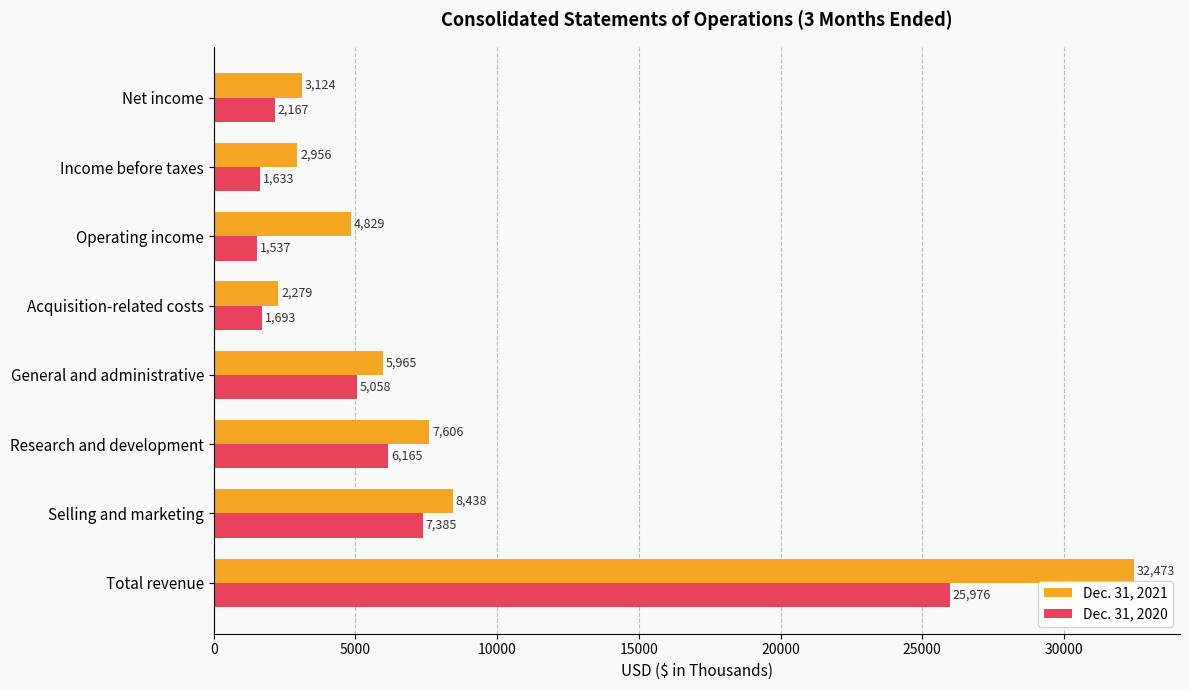

Rank the series by their average value, from lowest to highest.

Dec. 31, 2020, Dec. 31, 2021